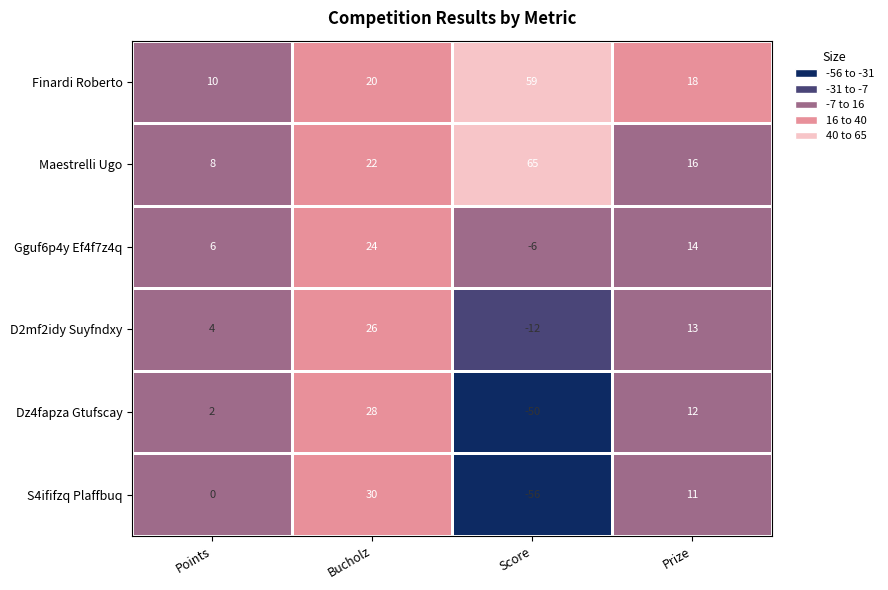

What is the difference between the highest and lowest values at Points?

10